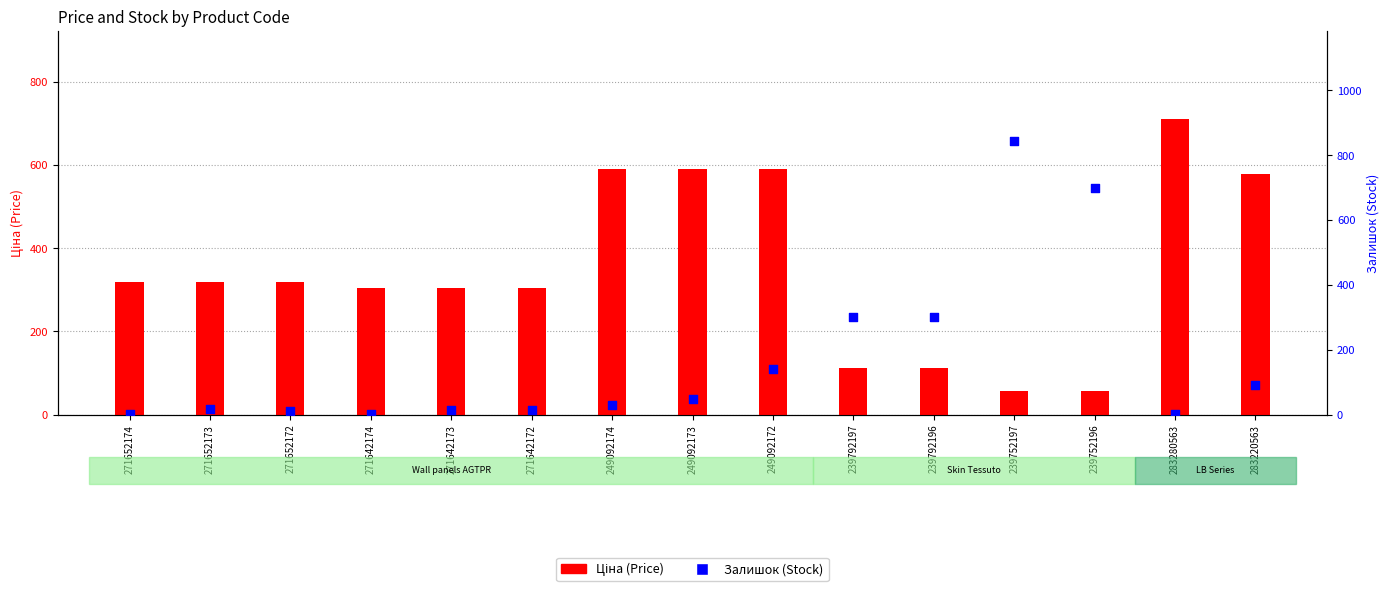

What is the total value across all series at 271642173?

316.8